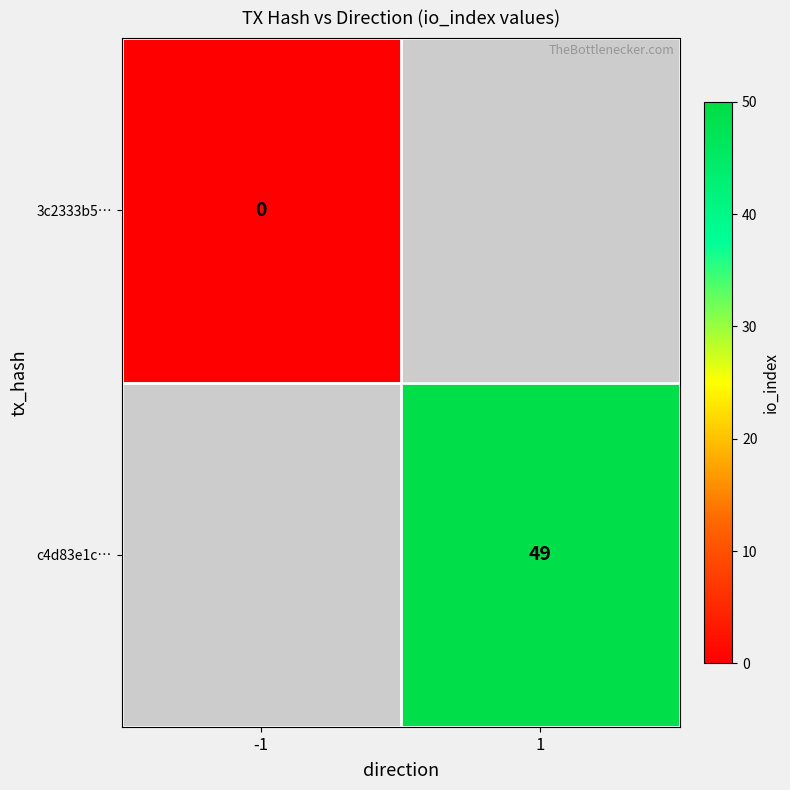

Between -1 and 1, which is larger?

1